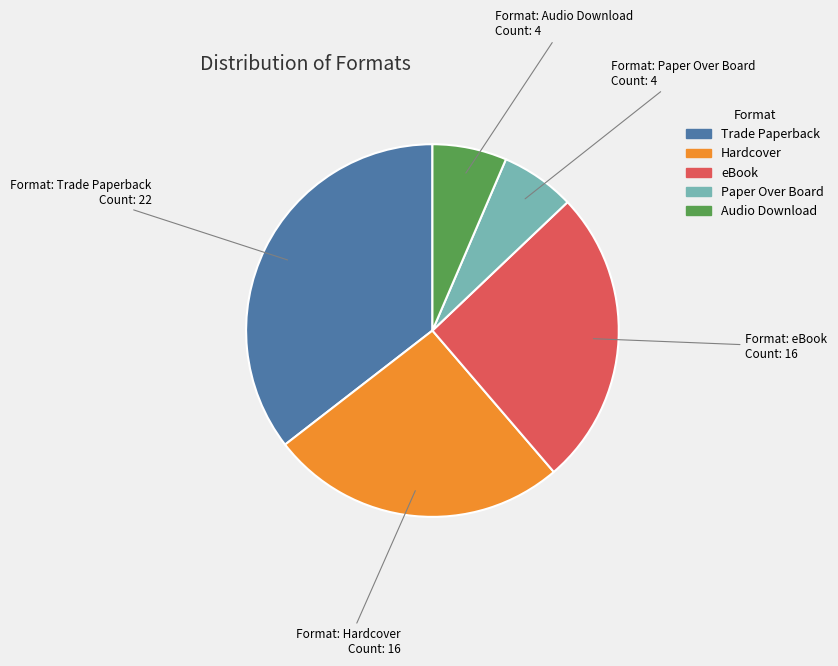

Which slice is the largest?

Trade Paperback